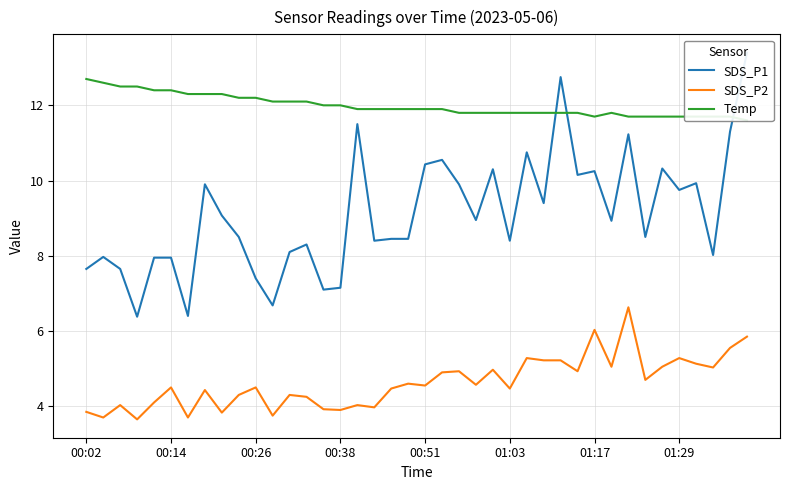

What is the highest value of the SDS_P2 series?

6.6